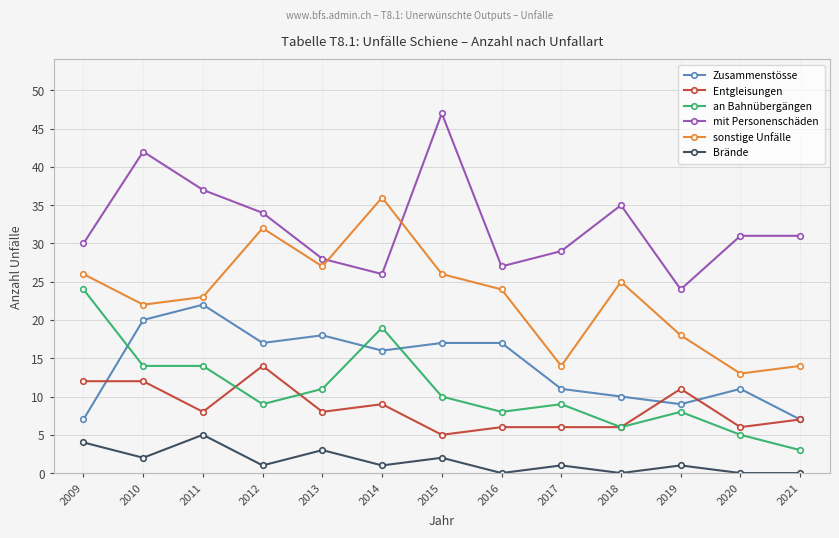

What is the value of the Zusammenstösse point at the 4th from the left?

17